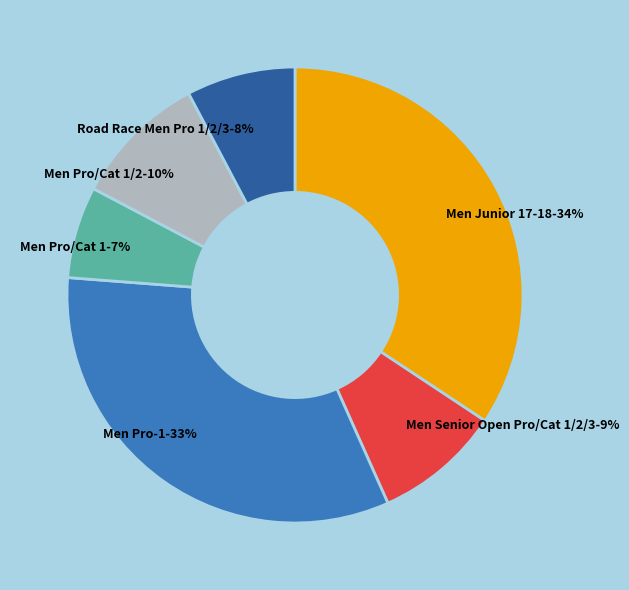

To the nearest percent, what is the average slice percentage?

17%